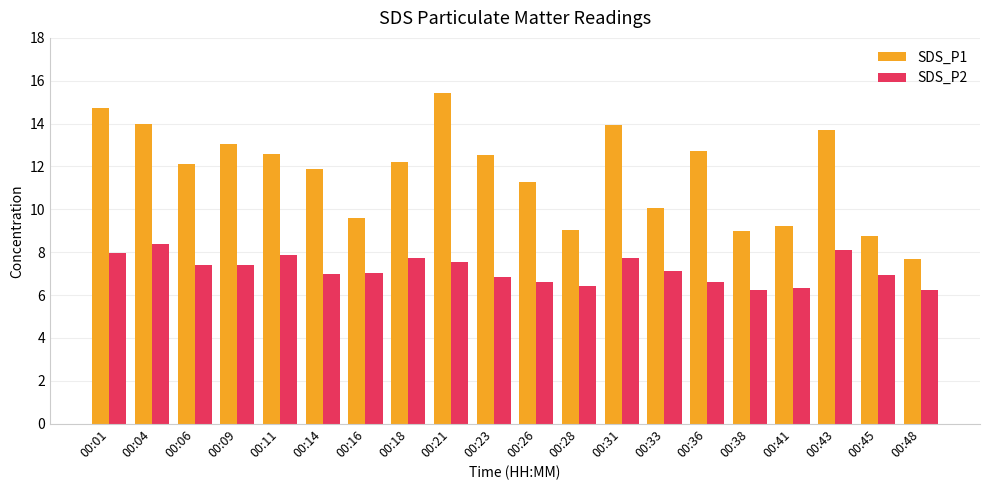

Rank the series by their average value, from highest to lowest.

SDS_P1, SDS_P2